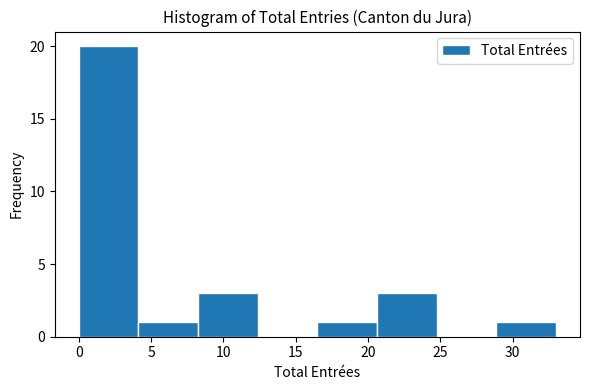

Over which range of the x-axis is the bar tallest?

0.0 to 4.0